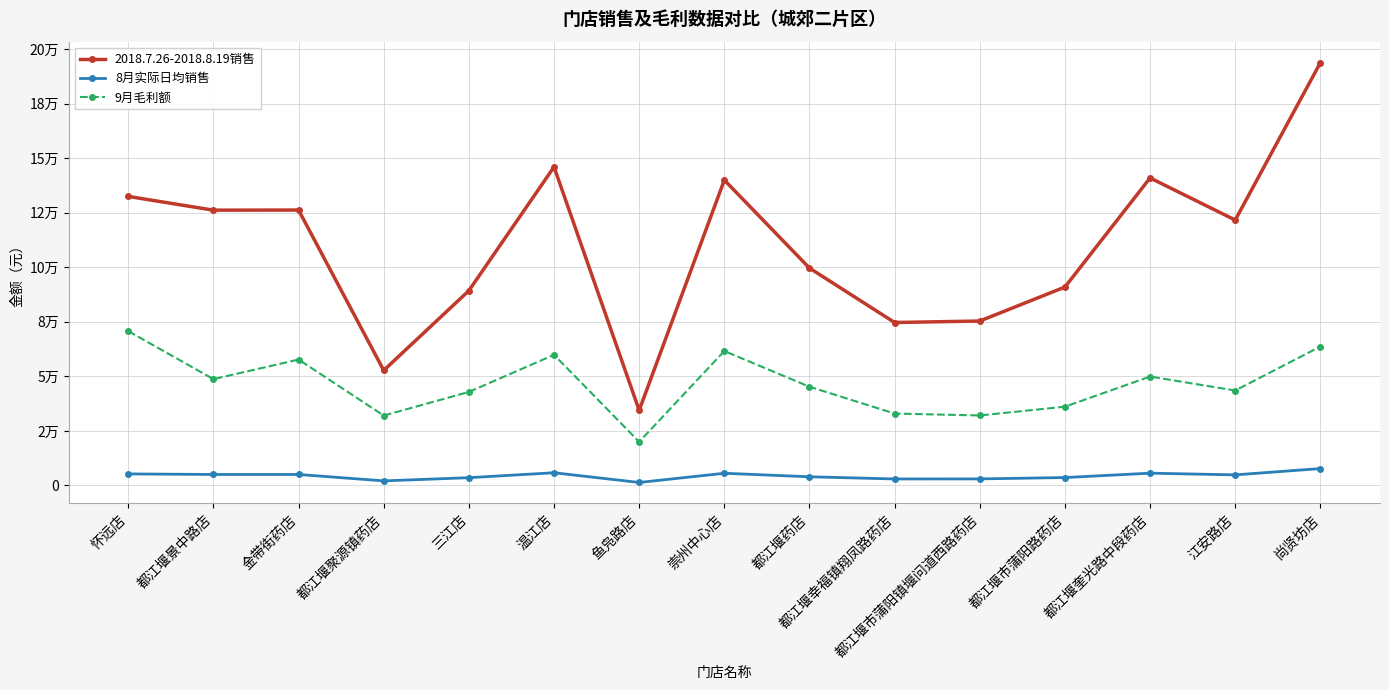

What is the sum of all 8月实际日均销售 values?

65757.5